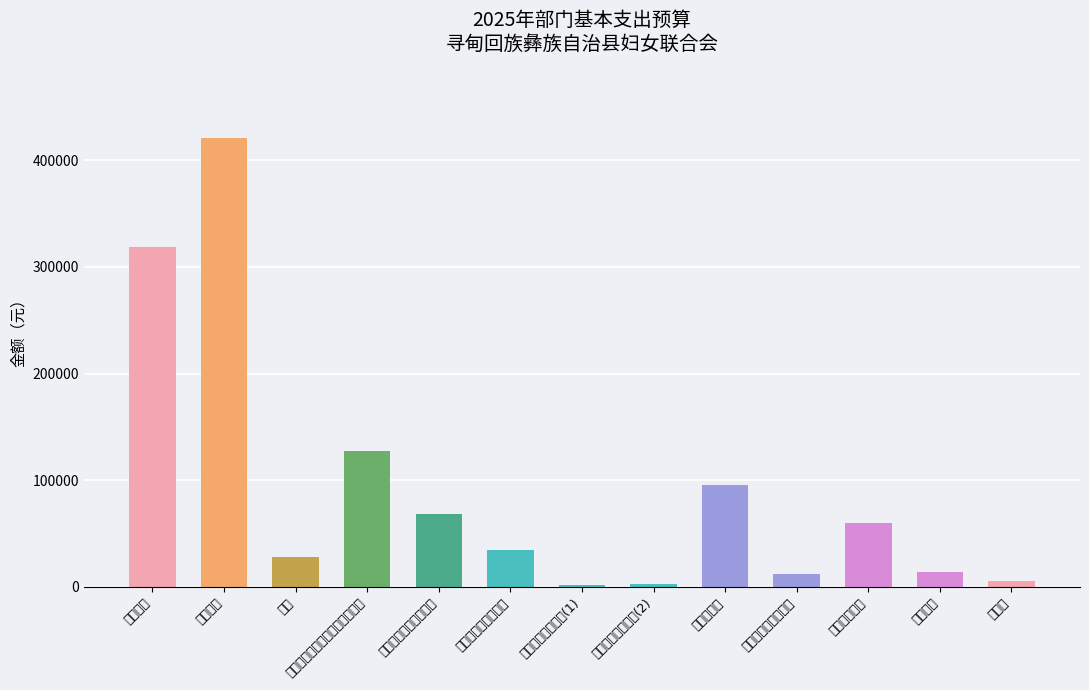

The value at 奖金 is 45162.8. True or false?

False